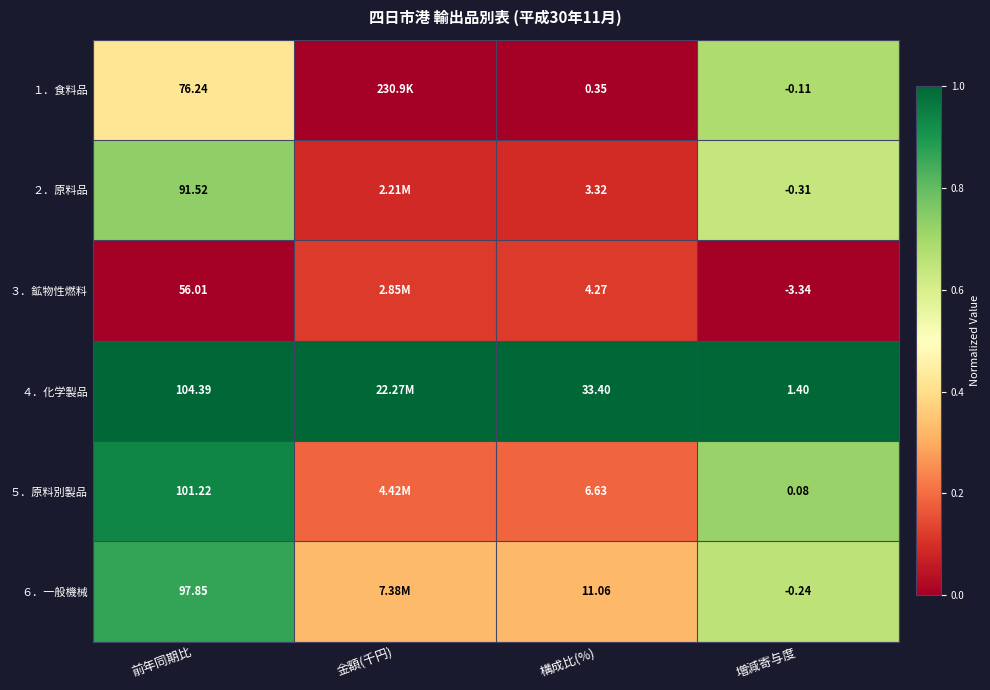

Is the value of ３．鉱物性燃料 at 構成比(%) greater than the value of １．食料品 at 構成比(%)?

Yes